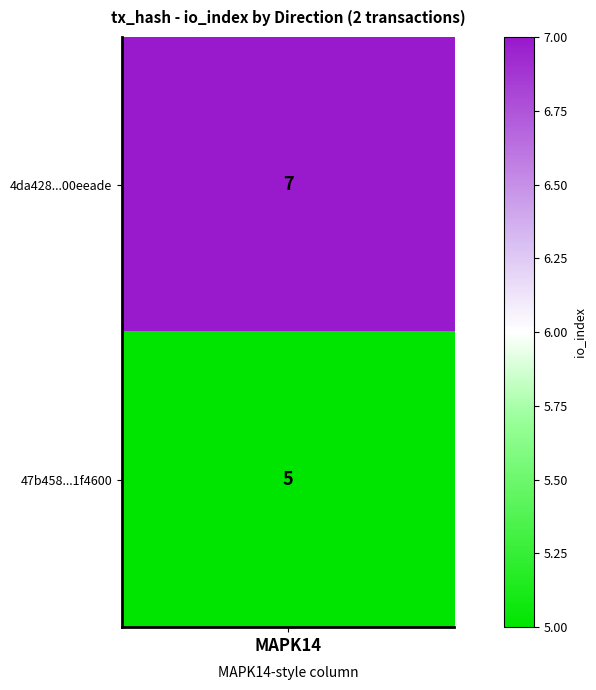

How many series are shown in this chart?

2